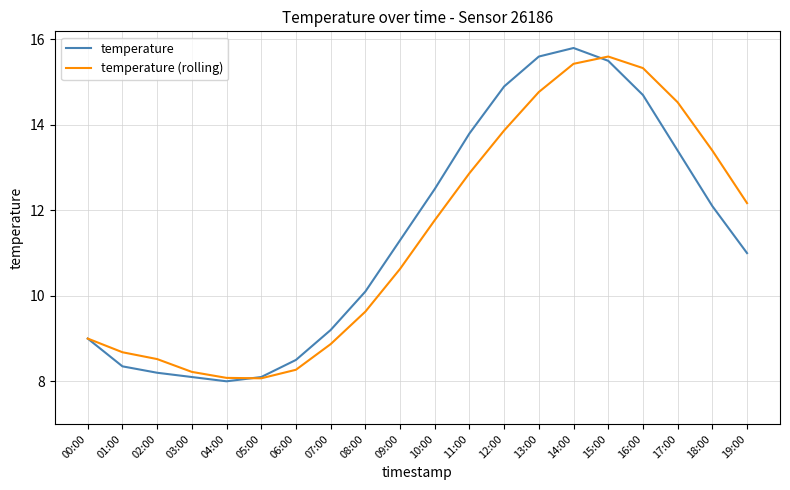

At which label is temperature (rolling) closest to 11?

09:00